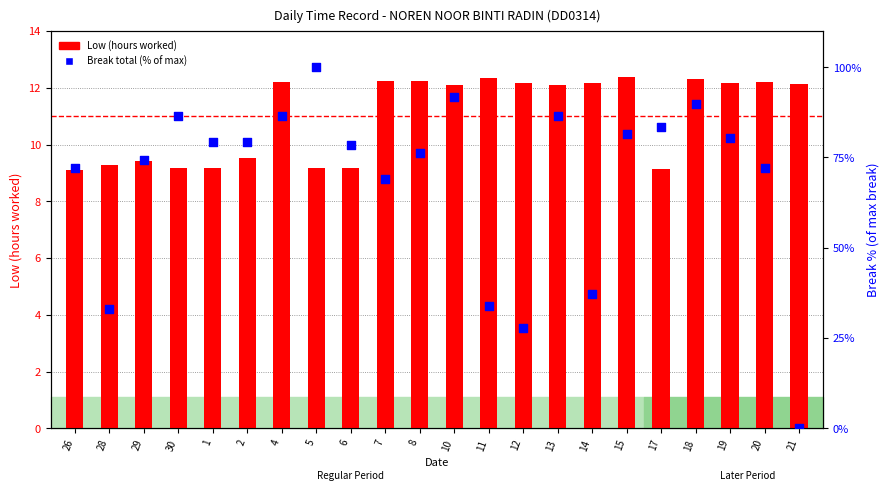

What are all the series names shown in the legend?

Low (hours worked), Break total (% of max)